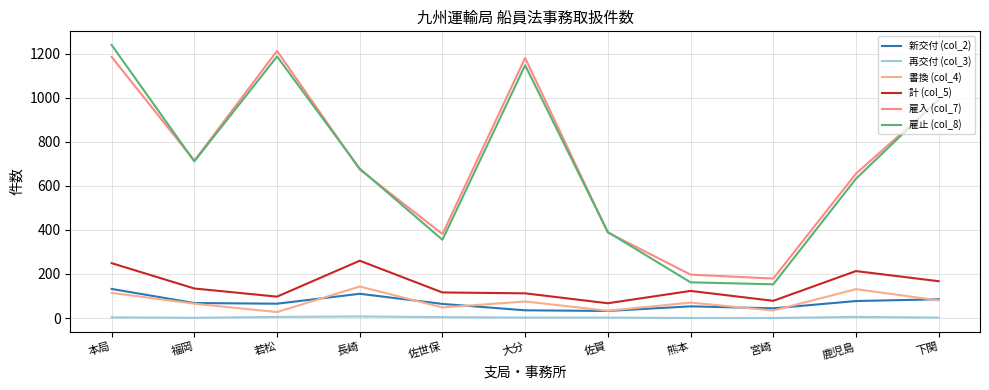

How many lines are shown in the chart?

6